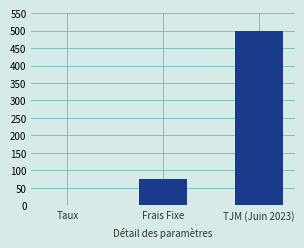

Count the number of data series in this chart.

1